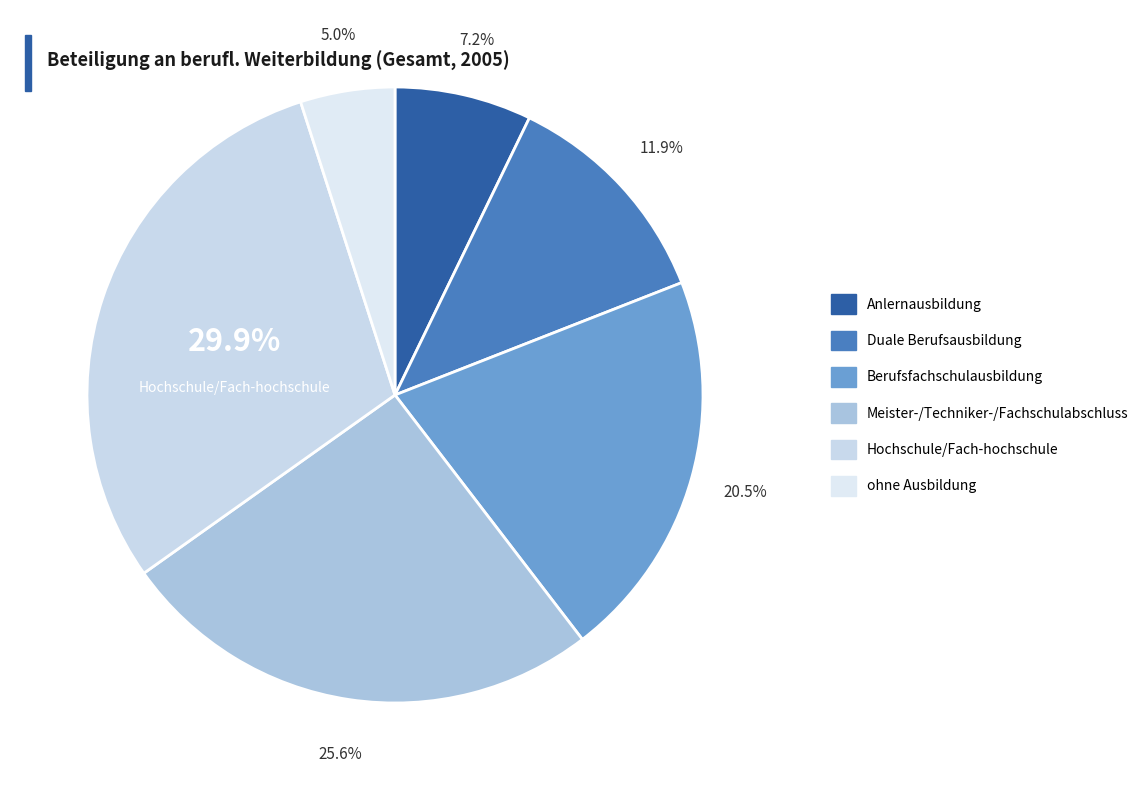

Which slice is the smallest?

ohne Ausbildung